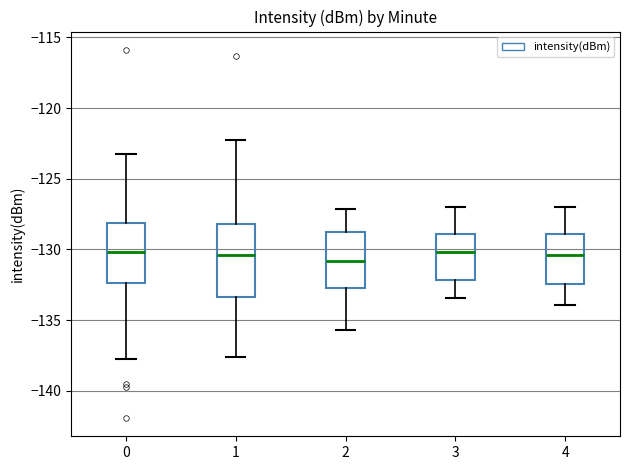

Reading left to right, read every box against the y-axis: the position of its median line, the range the box covers, and the ends of its whiskers. The values are not printed on the chart, so give them approximately, as read against the axis.

0: median -130.0, box -132.5 to -128.0, whiskers -137.5 to -123.5
1: median -130.5, box -133.5 to -128.0, whiskers -137.5 to -122.0
2: median -131.0, box -132.5 to -129.0, whiskers -135.5 to -127.0
3: median -130.0, box -132.0 to -129.0, whiskers -133.5 to -127.0
4: median -130.5, box -132.5 to -129.0, whiskers -134.0 to -127.0